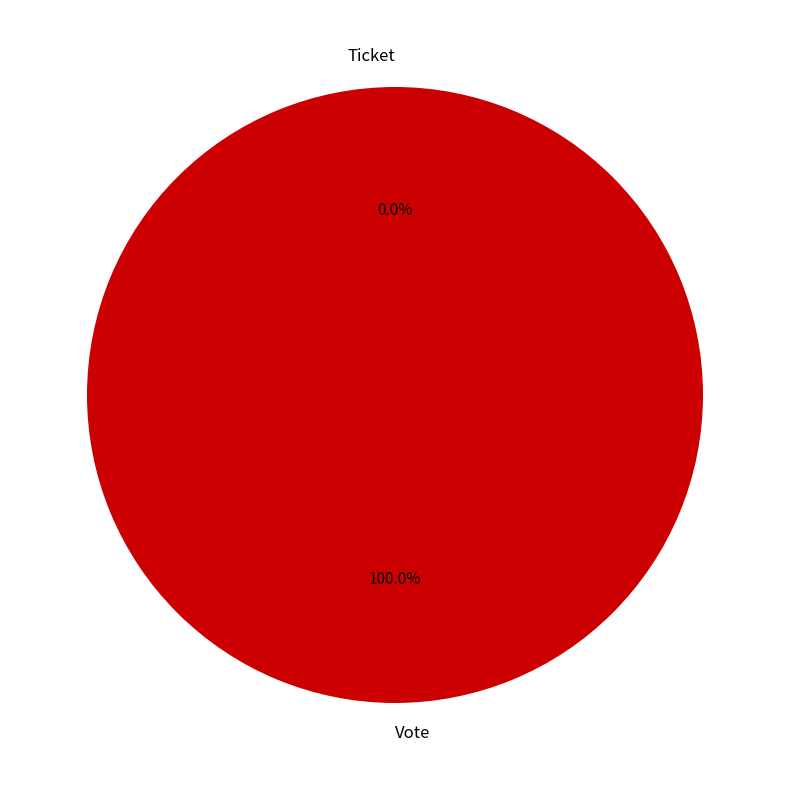

How many segments does this pie chart have?

2